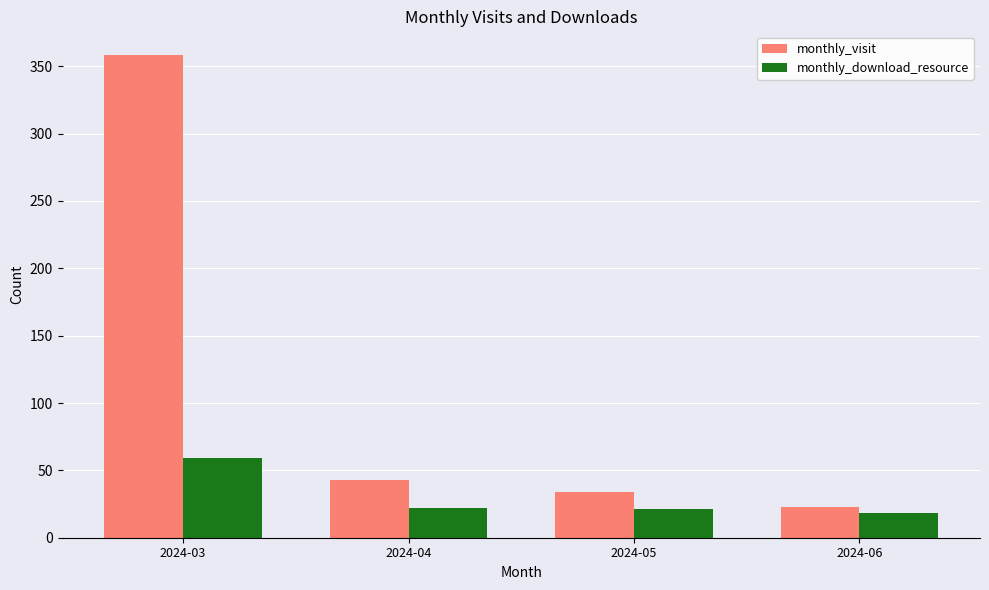

What is the difference between the monthly_download_resource values at 2024-06 and 2024-03?

41